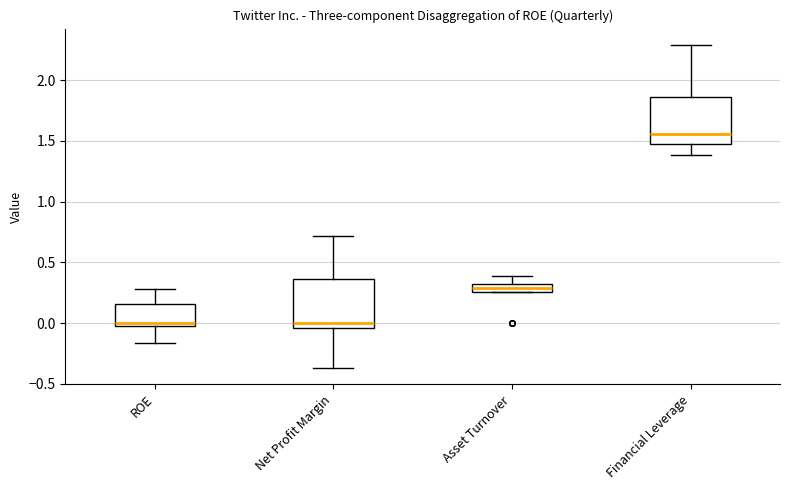

Where does the upper whisker of the box for Asset Turnover end on the y-axis? The values are not printed on the chart, so give them approximately, as read against the axis.

0.40